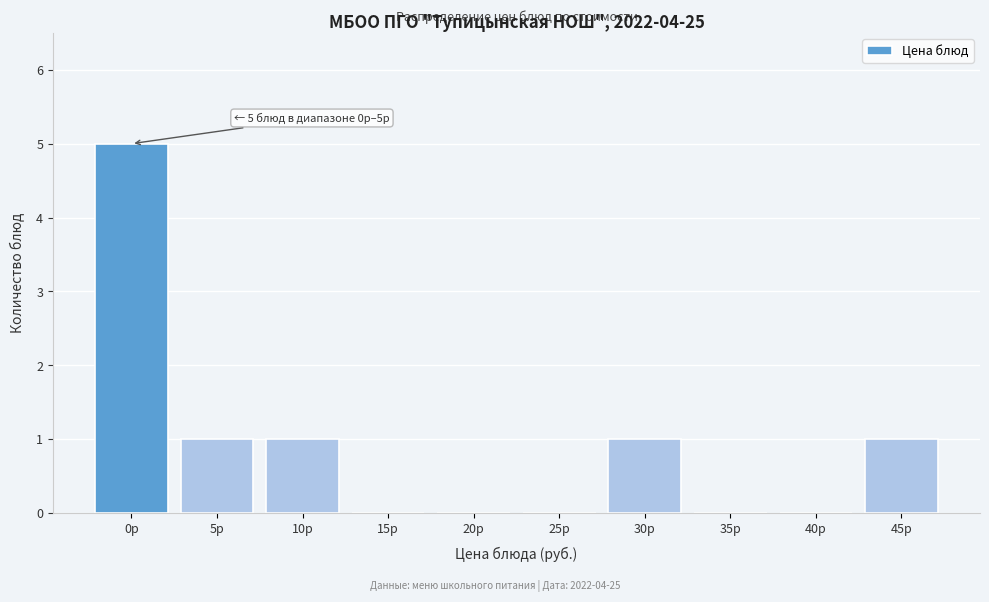

Reading left to right, what are all the values shown in this chart?

0р=5	5р=1	10р=1	15р=0	20р=0	25р=0	30р=1	35р=0	40р=0	45р=1